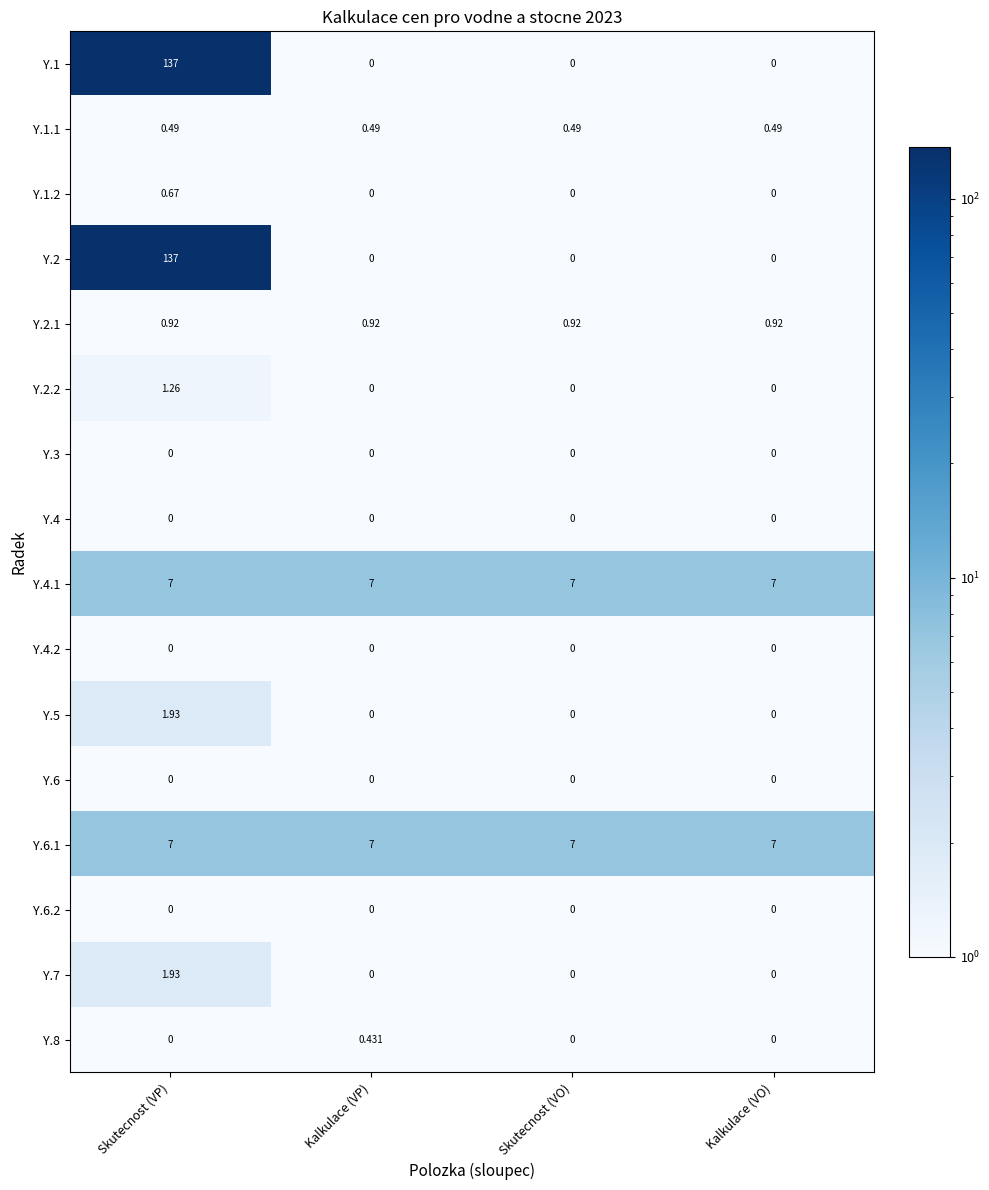

Is the value of Y.4.1 at Kalkulace (VP) greater than the value of Y.7 at Kalkulace (VO)?

Yes